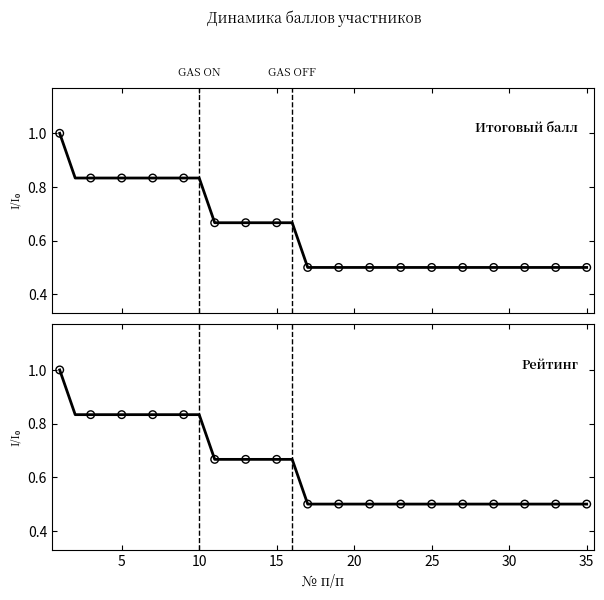

What is the total value across all series at 19?

1.0